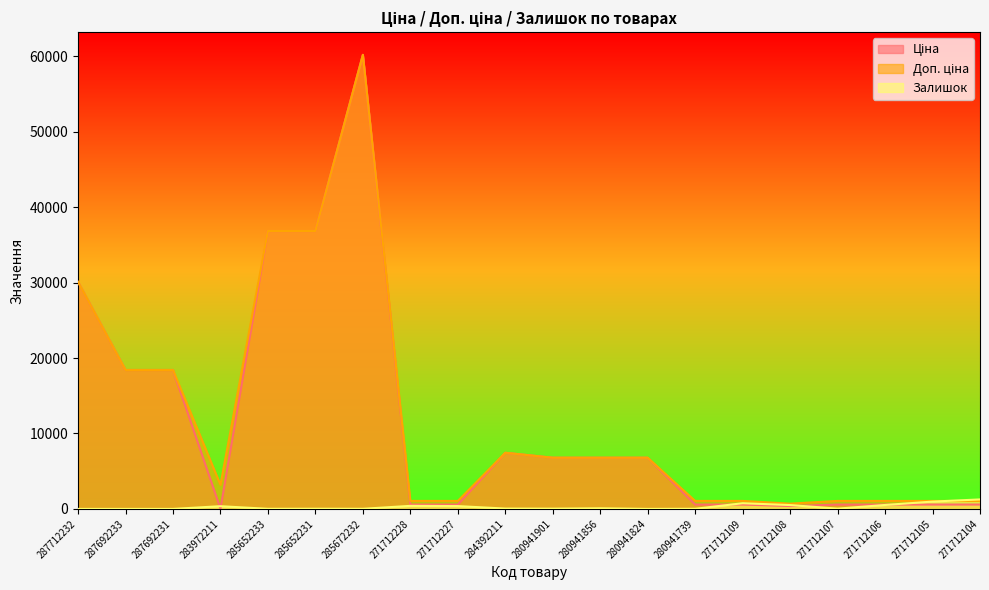

True or false: Ціна has a value of 88154.4 at 285672232.

False